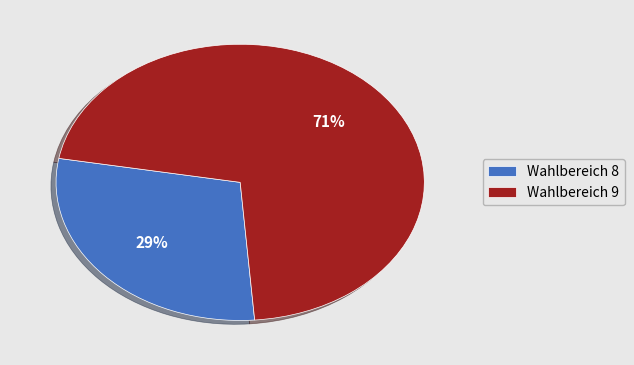

Do Wahlbereich 8 and Wahlbereich 9 together represent more than half of the pie?

Yes